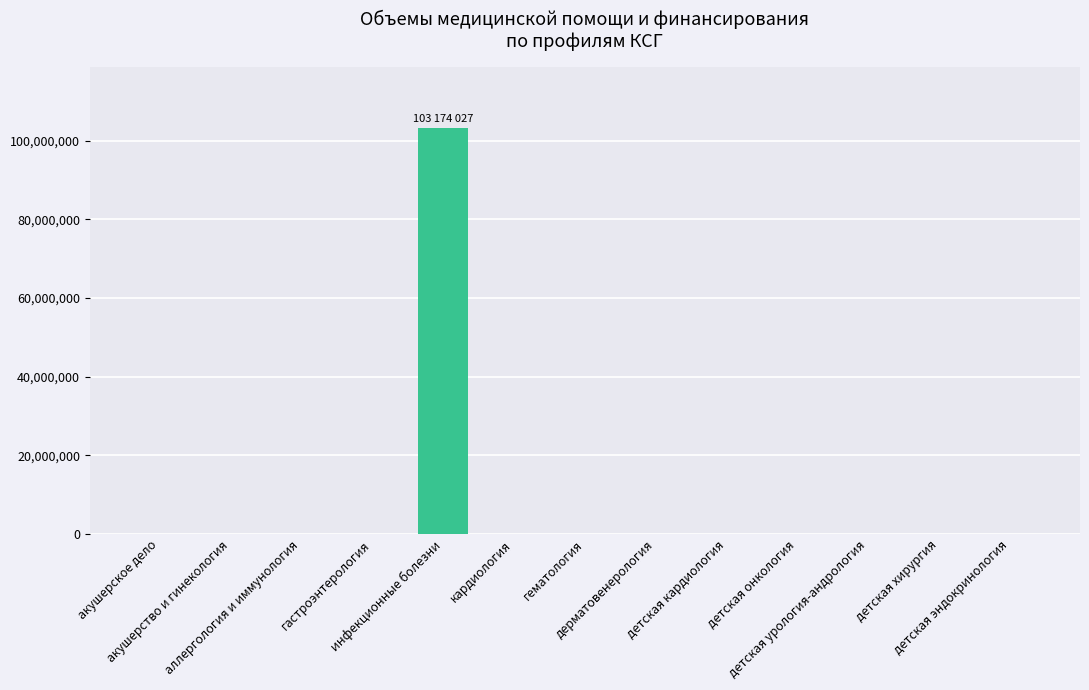

Are the bars grouped side by side (vs. stacked)?

No